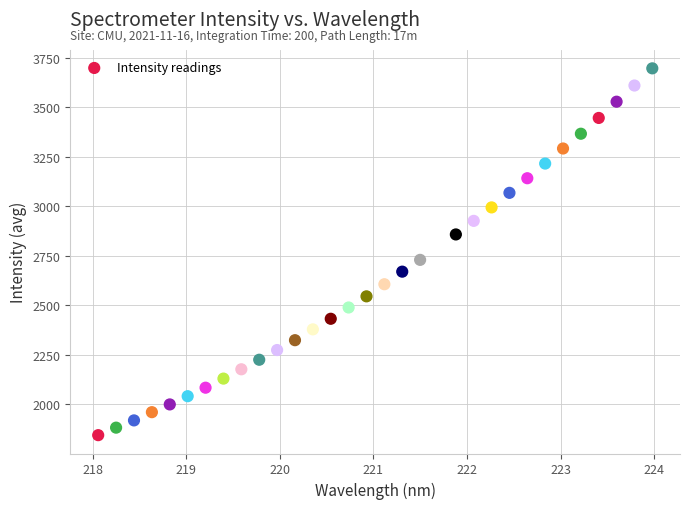

What is the range of Y values (max minus min)?

1853.8